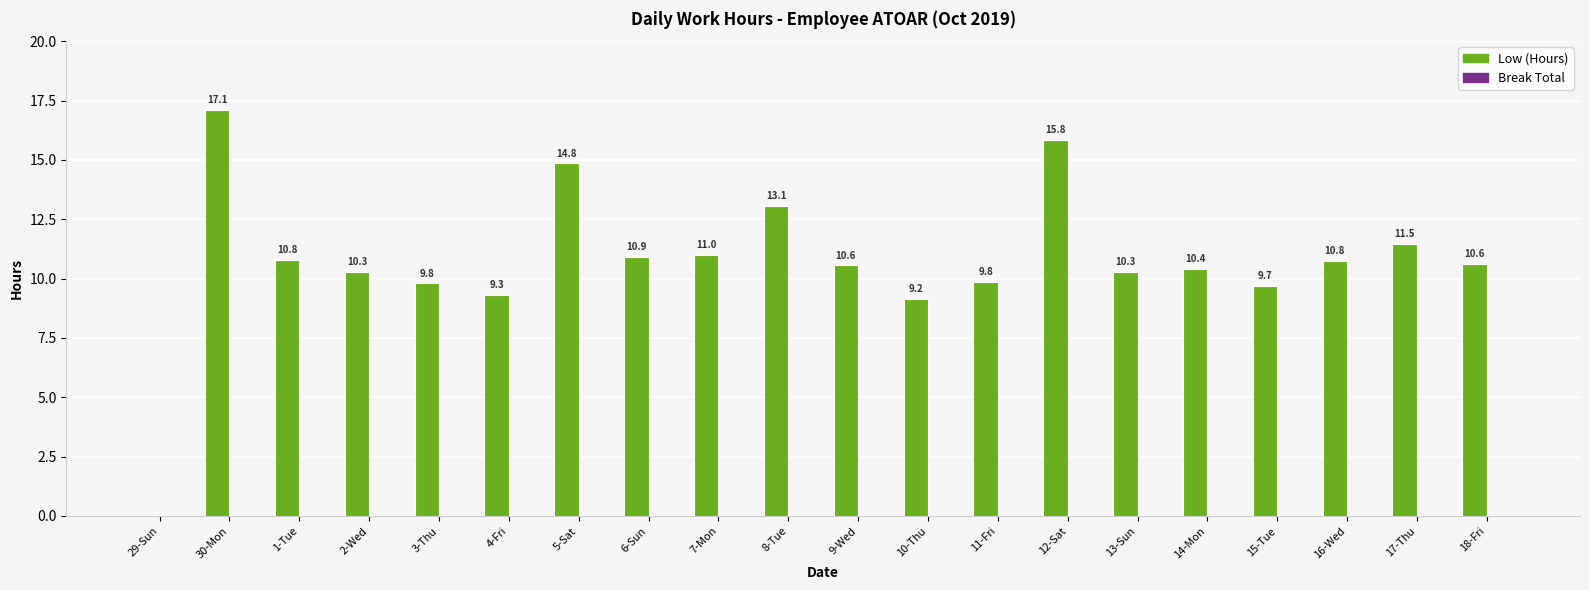

At which label does the data first exceed 10?

30-Mon